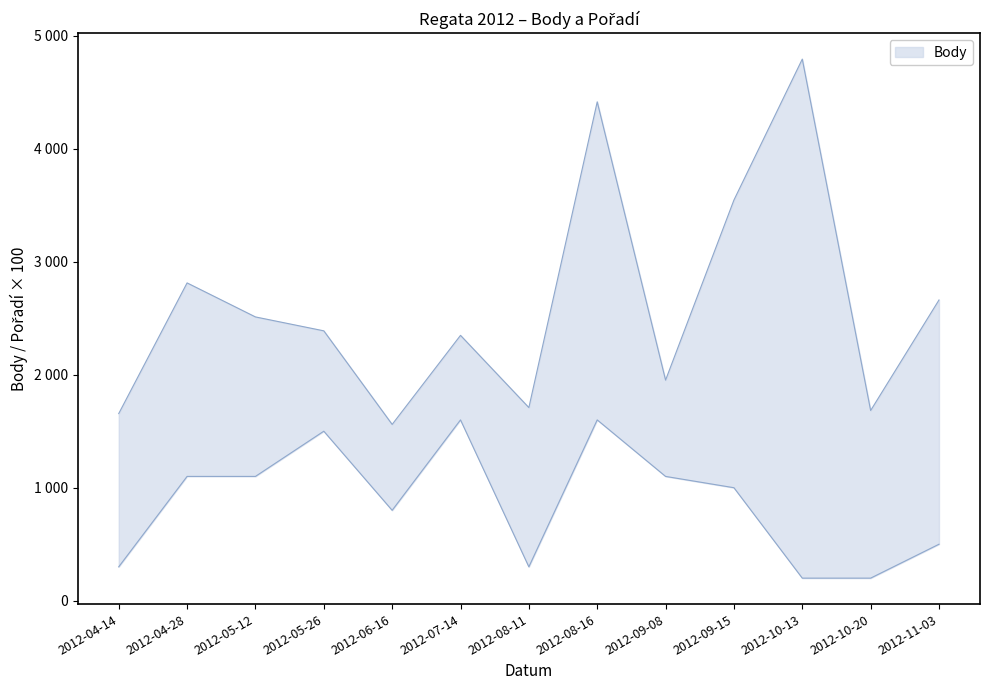

Reading left to right, list all the values displayed in this chart.

Body: 1656	2812	2511	2388	1560	2348	1709	4414	1952	3545	4792	1683	2661
Pořadí: 300	1100	1100	1500	800	1600	300	1600	1100	1000	200	200	500